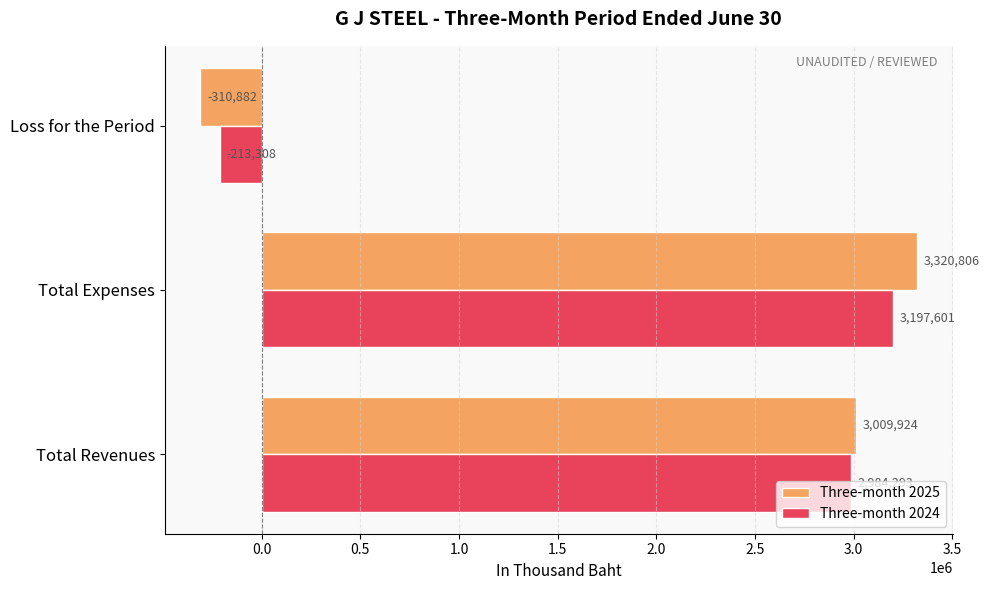

The value of Three-month 2024 at Total Expenses is 3197601. True or false?

True